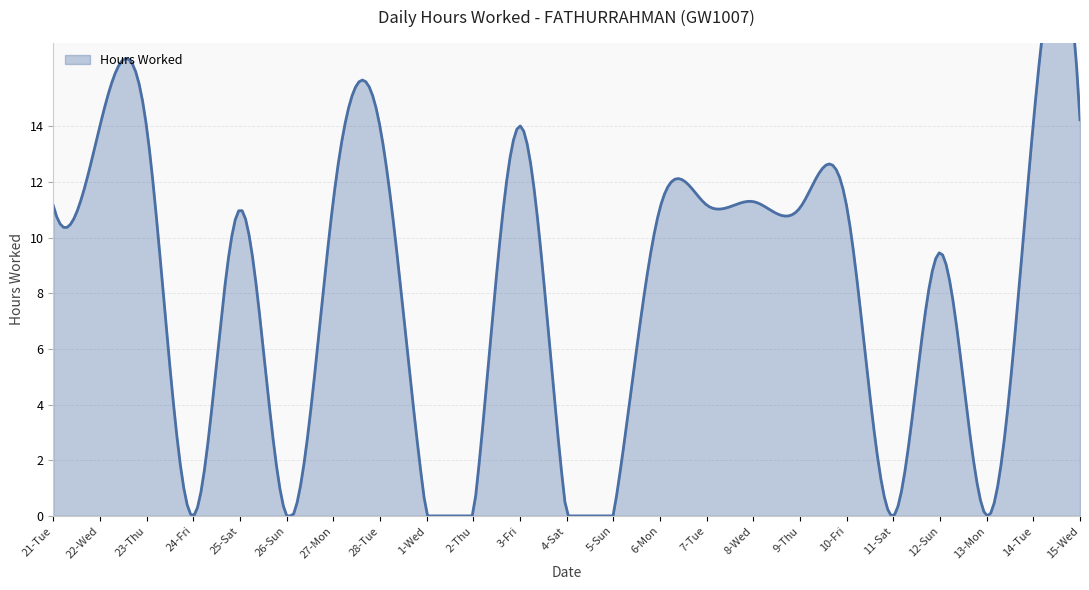

What is the label of the 14th point from the left?

6-Mon